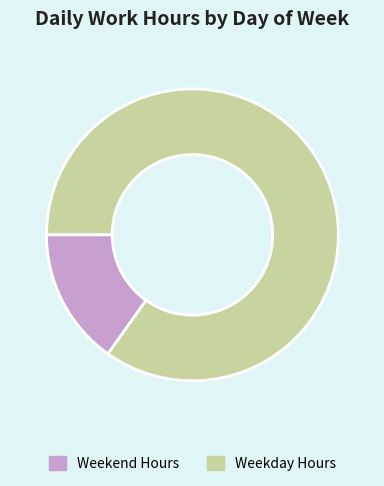

Is there any slice that represents more than half of the pie?

Yes